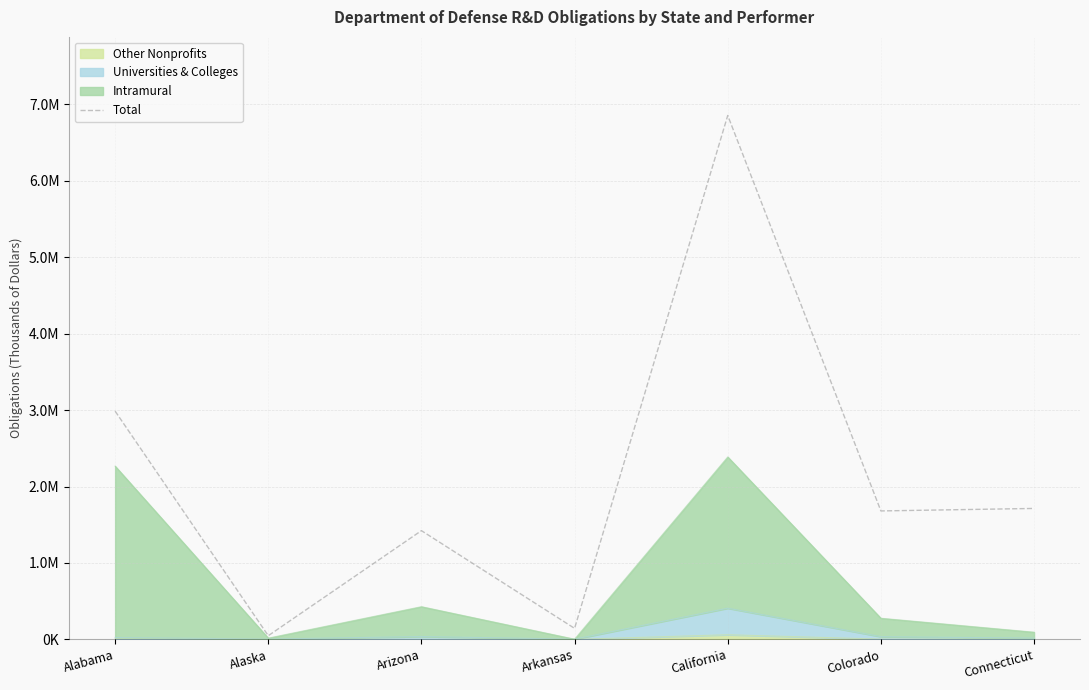

How many interior local valleys (lower than both neighbors) does the data have?

3